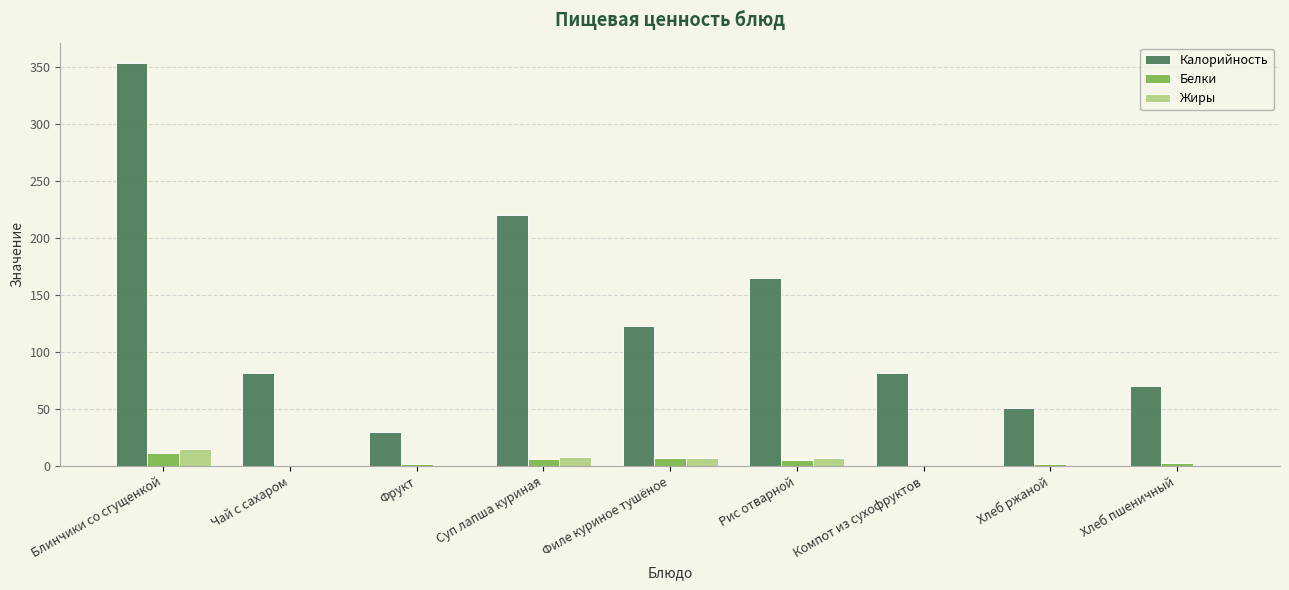

What is the highest value of the Калорийность series?

353.3